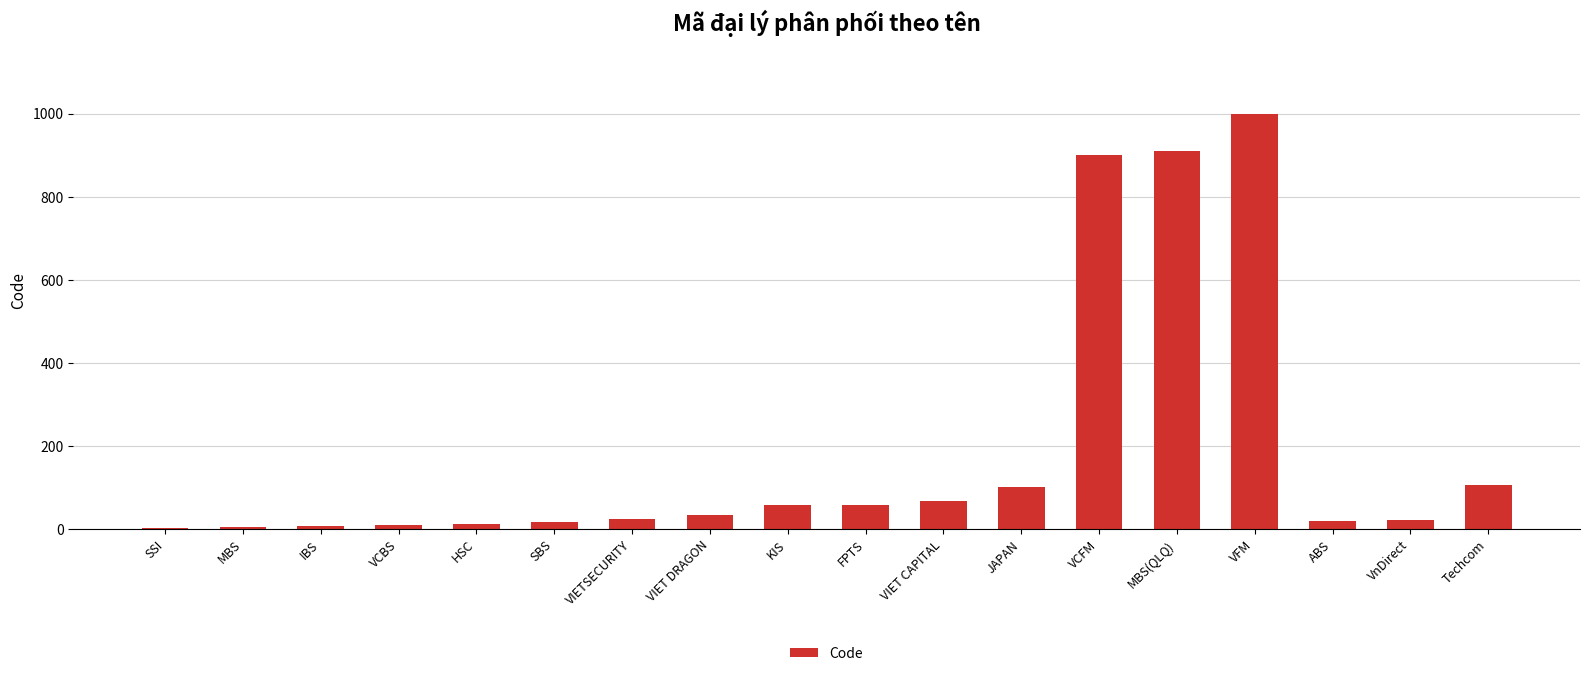

Between KIS and VCFM, which is larger?

VCFM